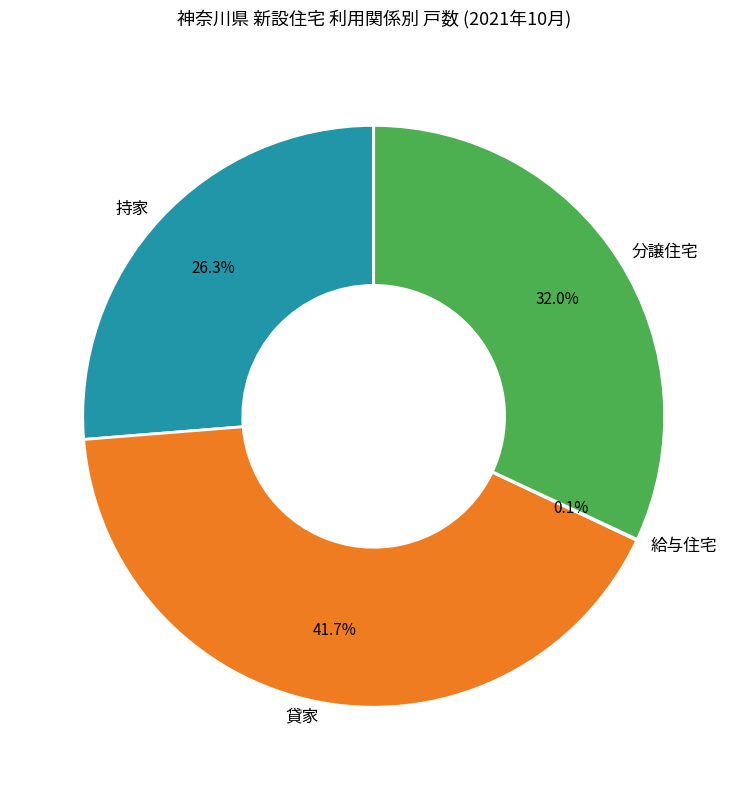

What is the largest slice in the pie chart?

貸家